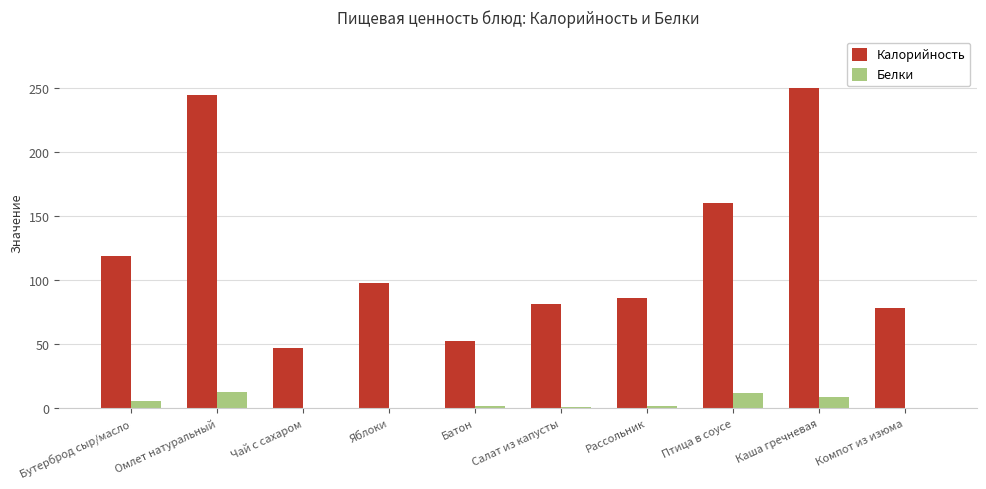

What is the average value of the Белки series?

4.3